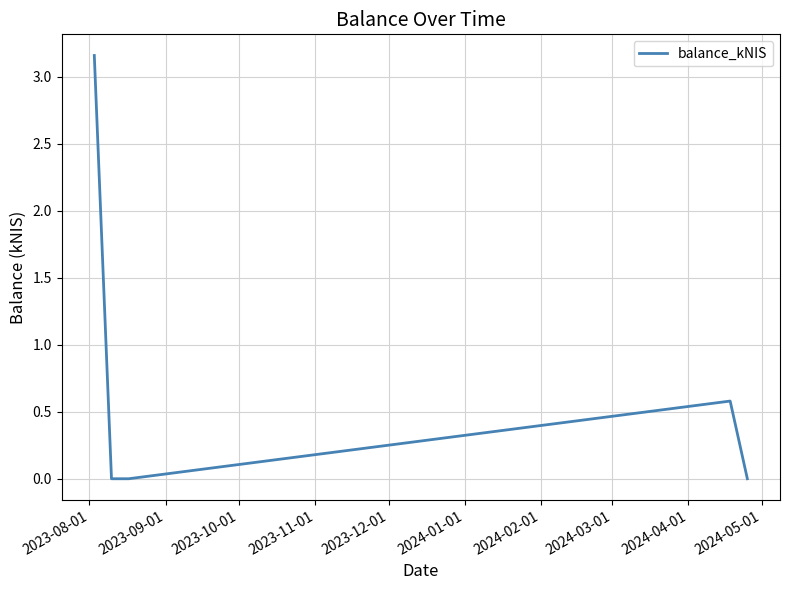

True or false: there are more than 2 points higher than both neighbors.

False